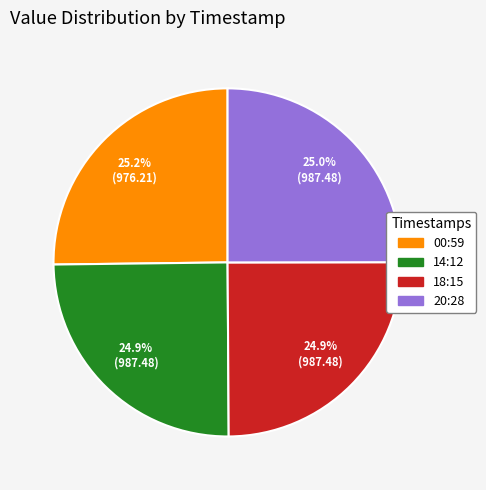

Does any single category account for the majority?

No